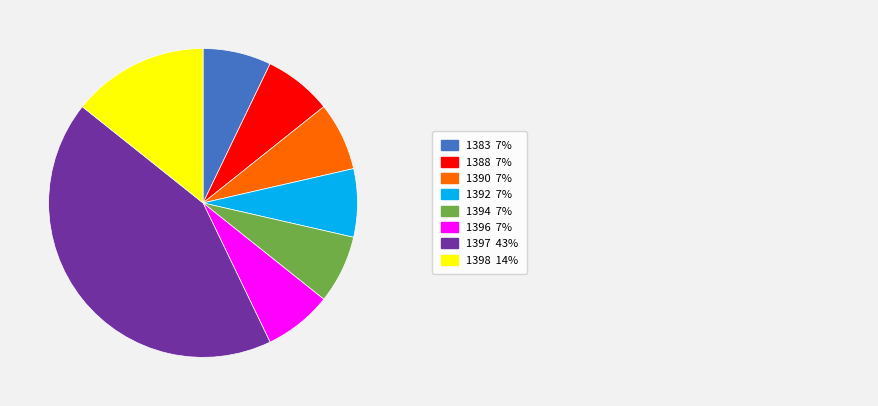

Is there a majority slice in this chart?

No